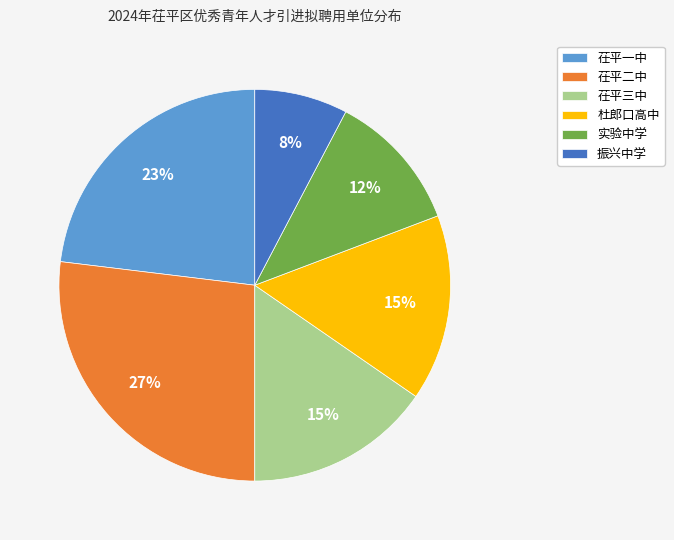

Do 茌平三中 and 振兴中学 together represent more than half of the pie?

No